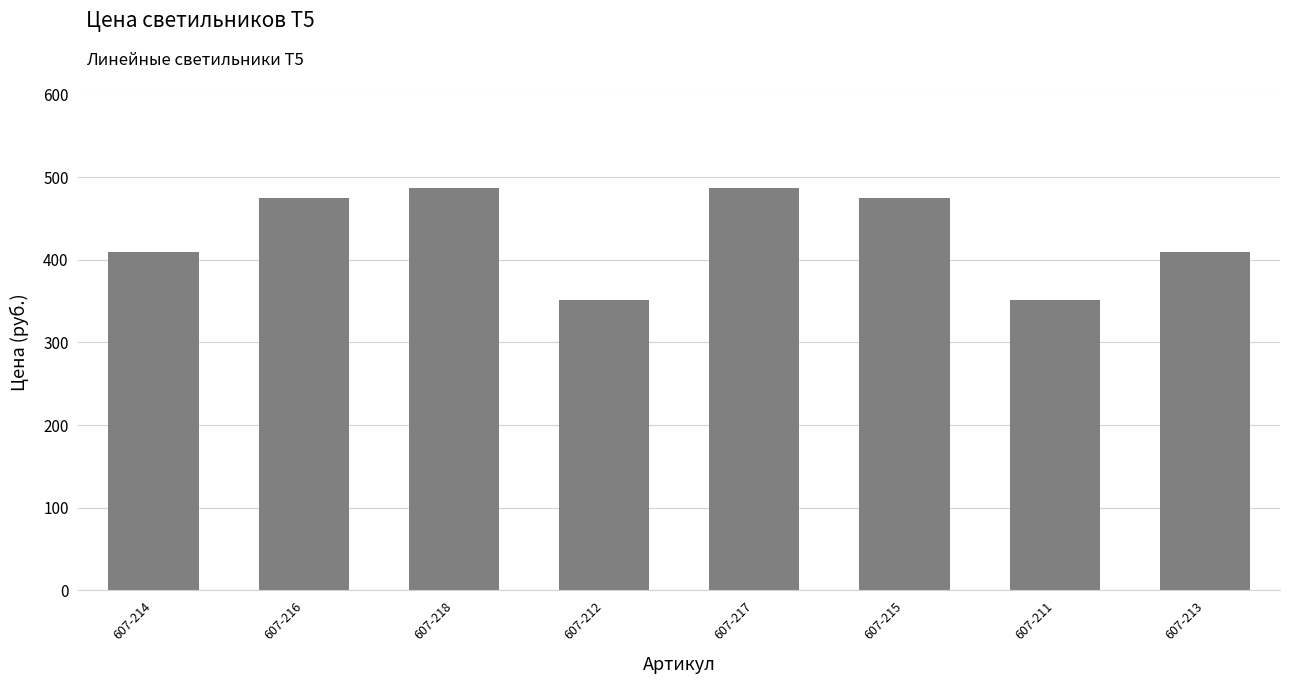

Is it true that the value at 607-213 is 410.1?

True